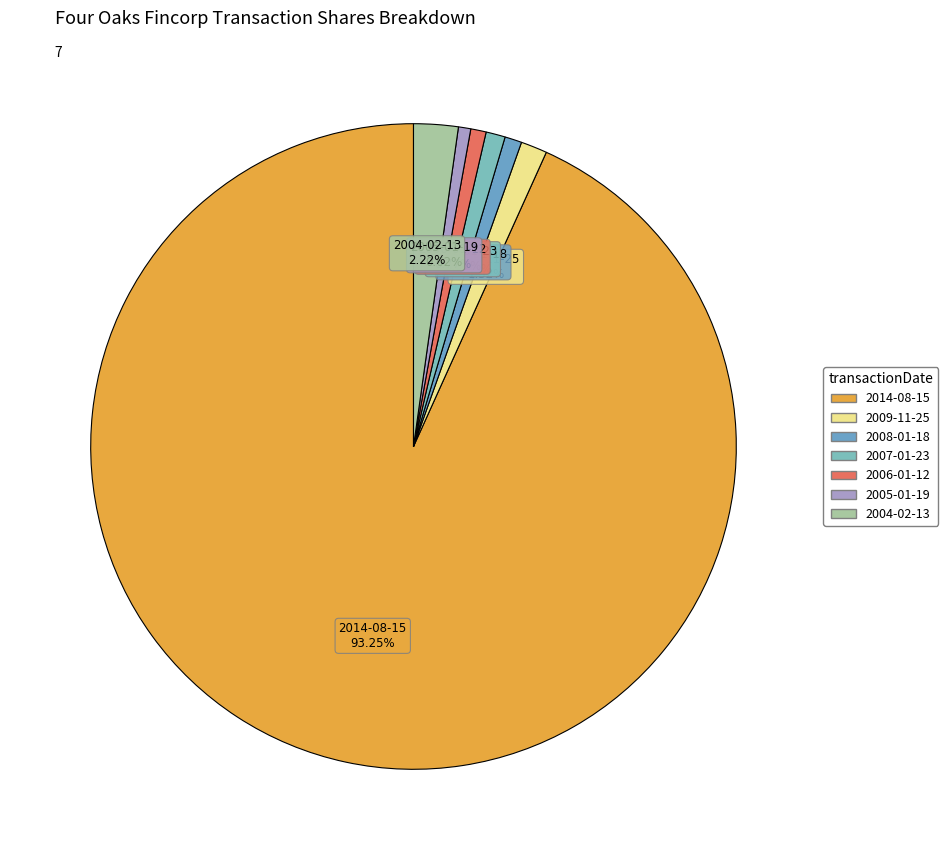

To the nearest percent, what percentage of the pie is 2009-11-25?

1%